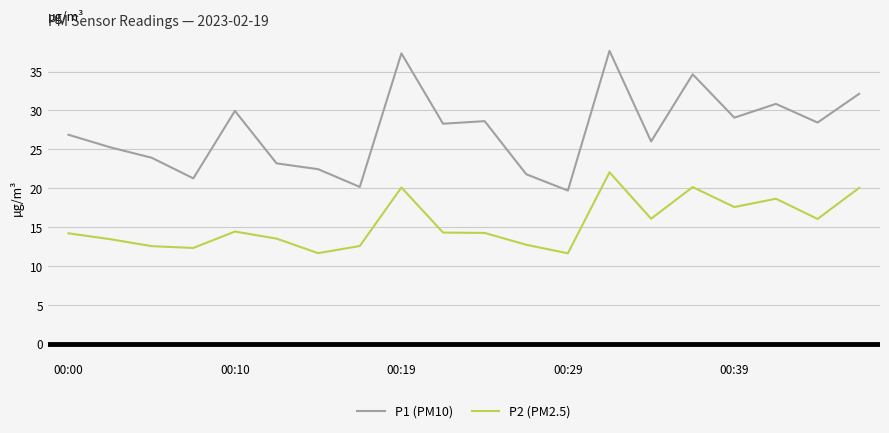

List the series in order of their peak value, lowest first.

P2 (PM2.5), P1 (PM10)